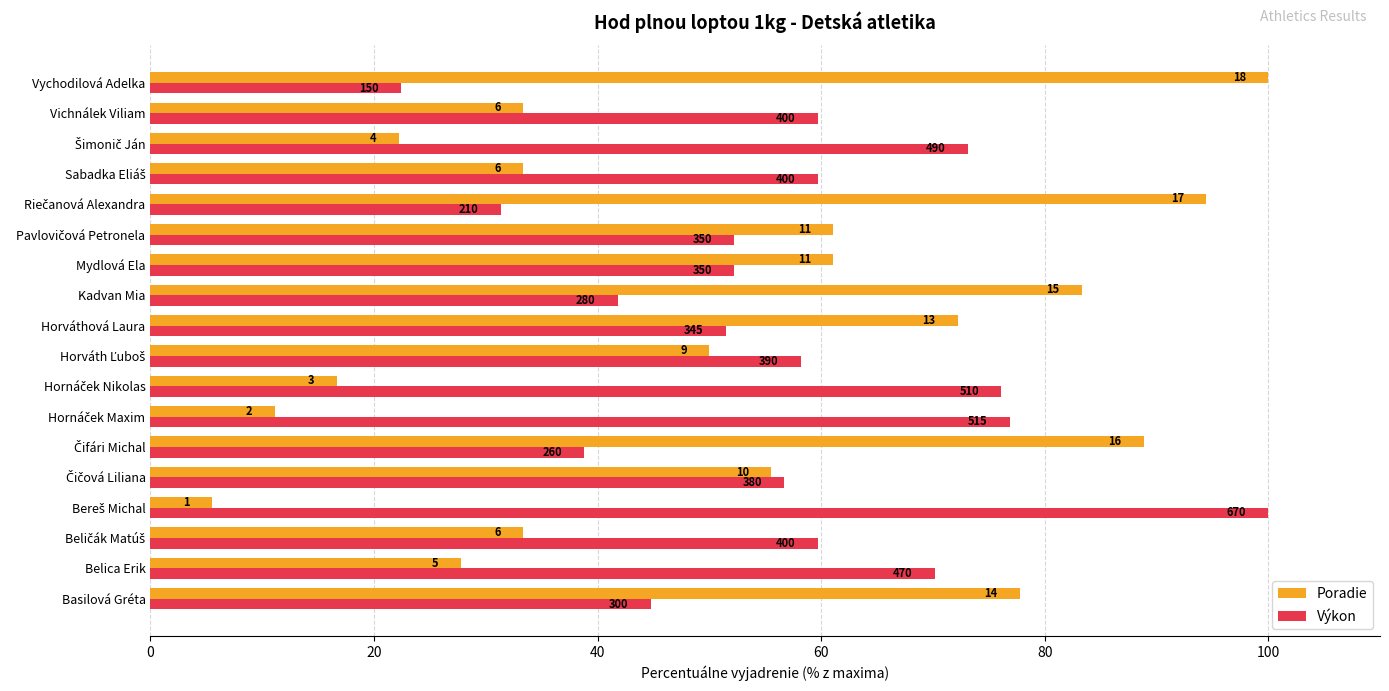

How many groups of bars are there?

18